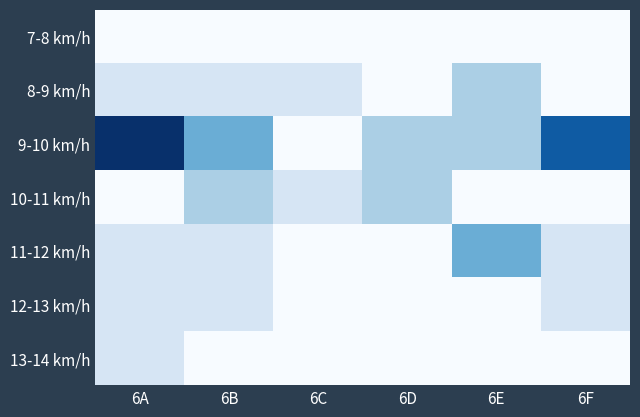

How many series are shown in this chart?

7